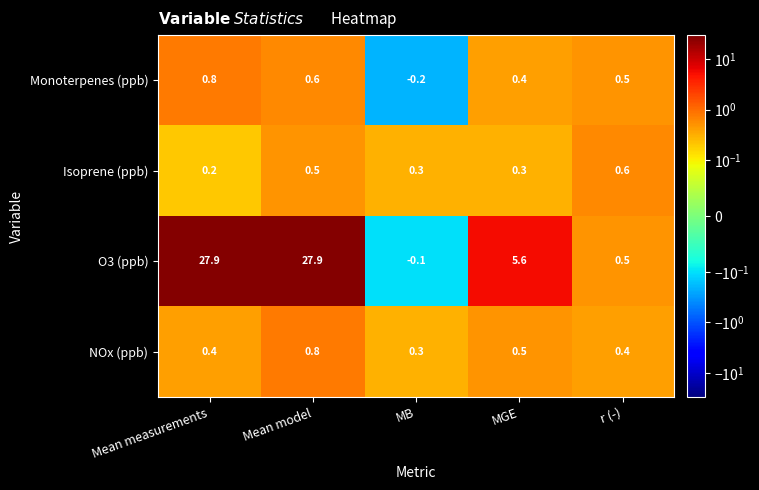

Reading right to left, what are all the values shown in this chart?

Monoterpenes (ppb): r (-)=0.5	MGE=0.4	MB=-0.2	Mean model=0.6	Mean measurements=0.8
Isoprene (ppb): r (-)=0.6	MGE=0.3	MB=0.3	Mean model=0.5	Mean measurements=0.2
O3 (ppb): r (-)=0.5	MGE=5.6	MB=-0.1	Mean model=27.9	Mean measurements=27.9
NOx (ppb): r (-)=0.4	MGE=0.5	MB=0.3	Mean model=0.8	Mean measurements=0.4